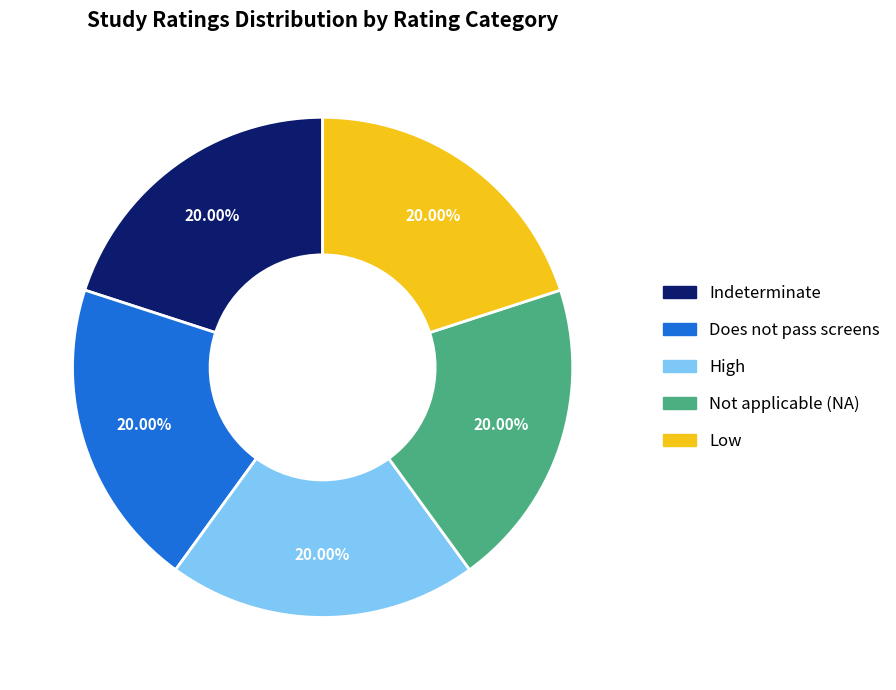

Do Low and Not applicable (NA) together represent more than half of the pie?

No